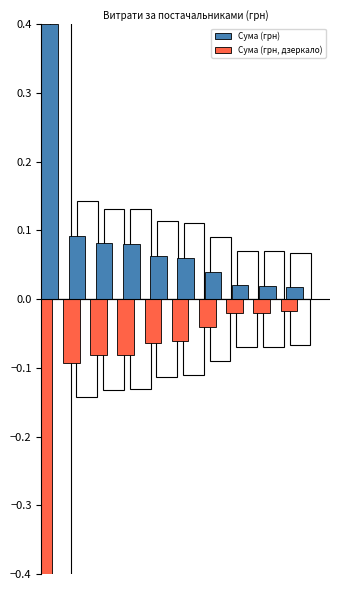

The value of Сума (грн, дзеркало) at 6 is -0.1. True or false?

False